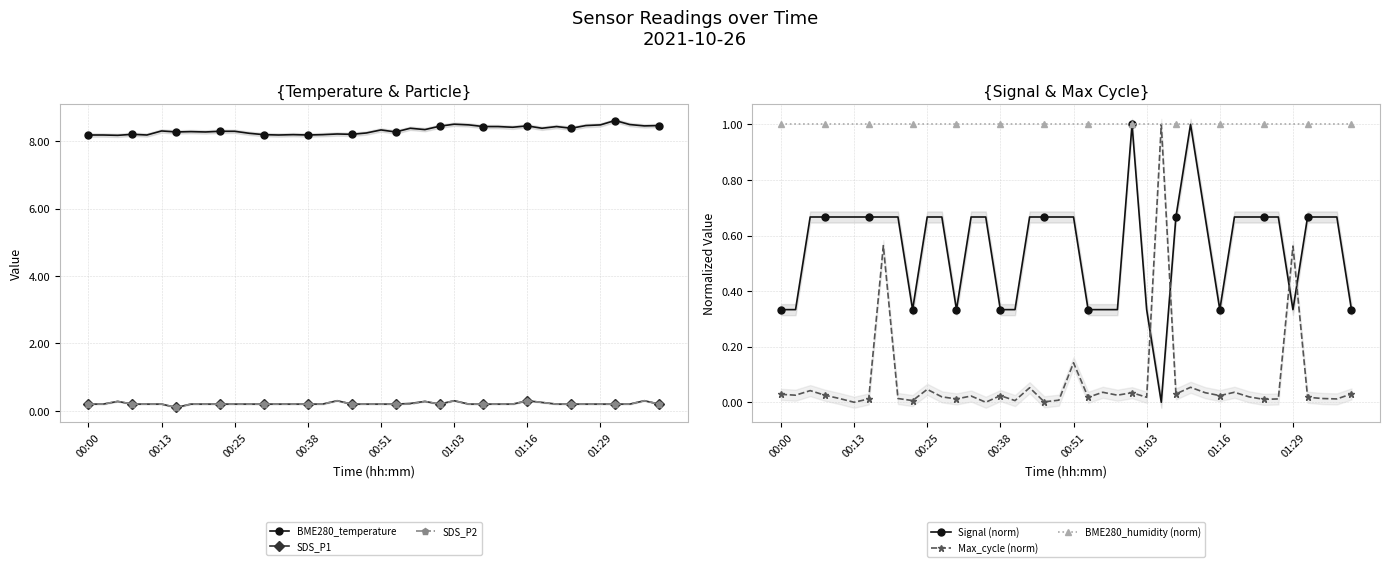

How many times do SDS_P2 and Signal (norm) cross each other?

2